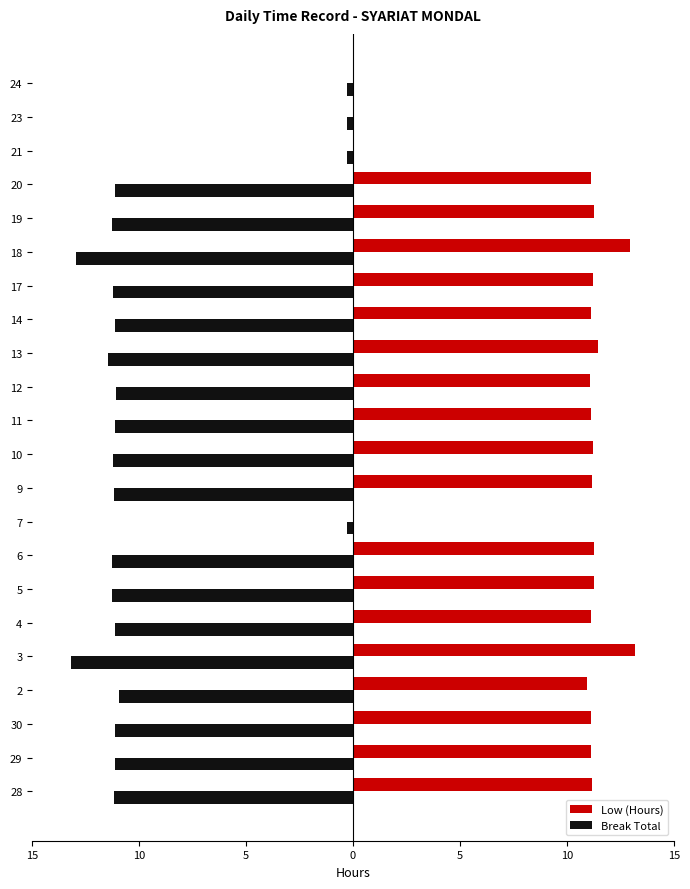

What are all the series names shown in the legend?

Low (Hours), Break Total